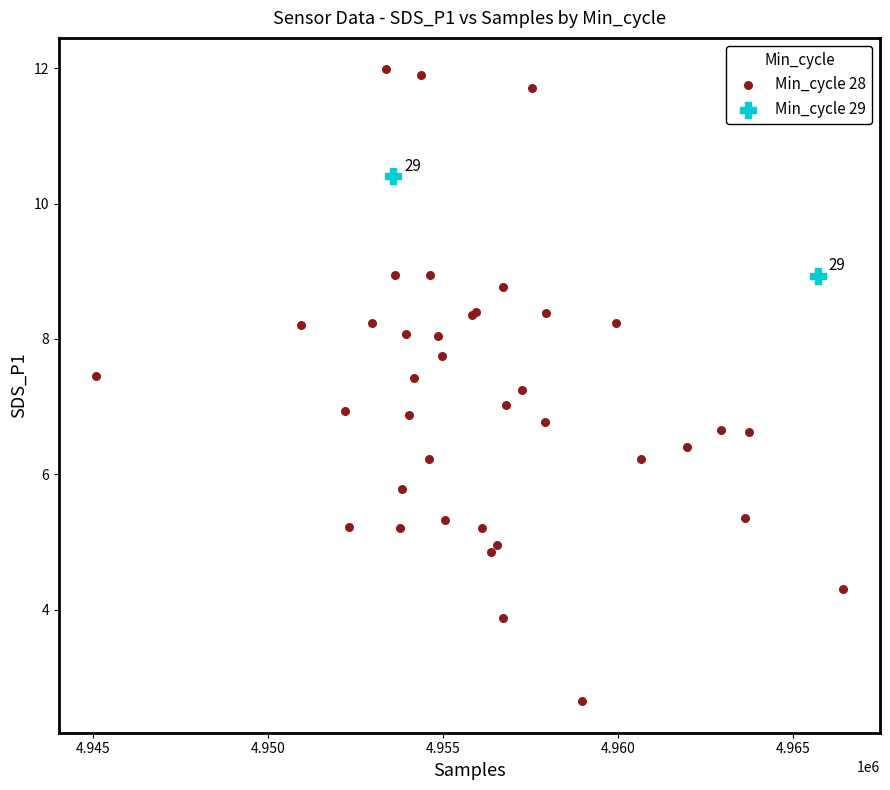

What are all the series names shown in the legend?

Min_cycle 28, Min_cycle 29